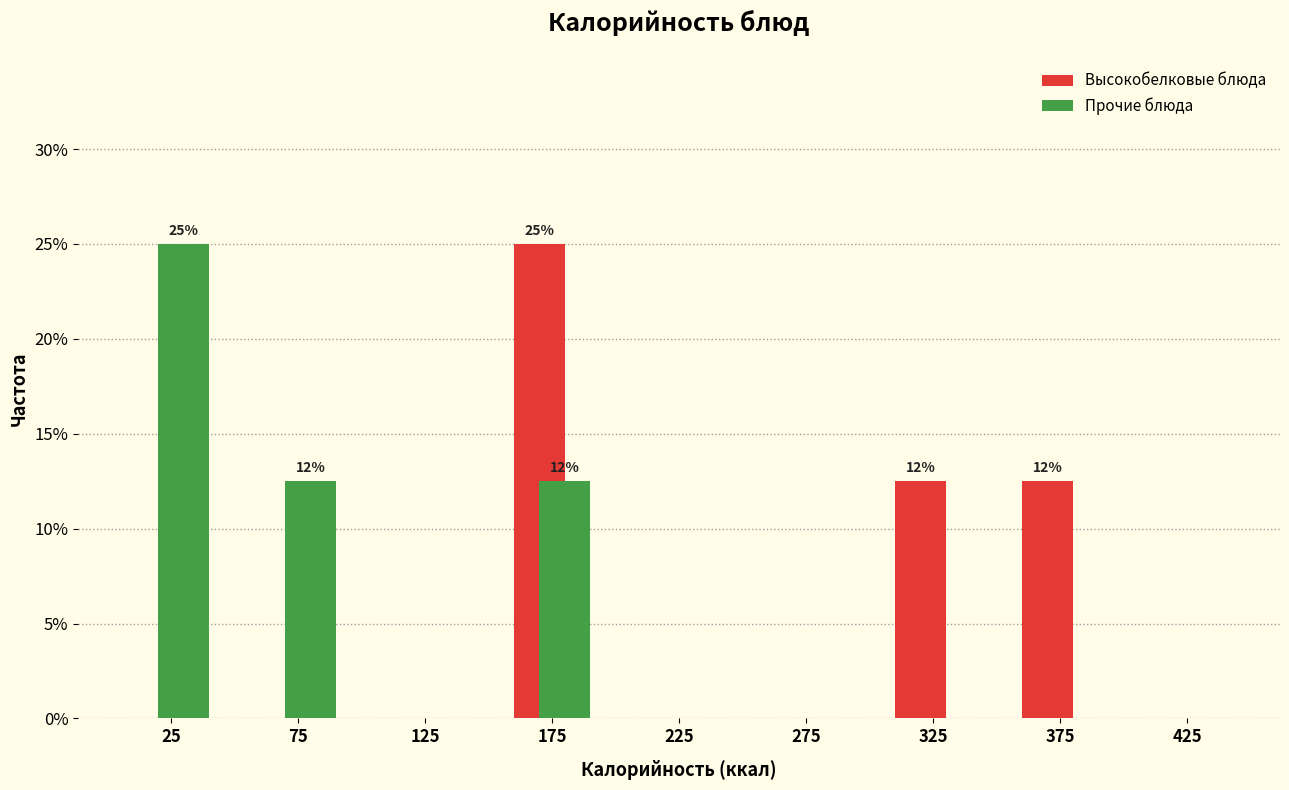

In the Высокобелковые блюда series, which range on the x-axis has the tallest bar?

150 to 200